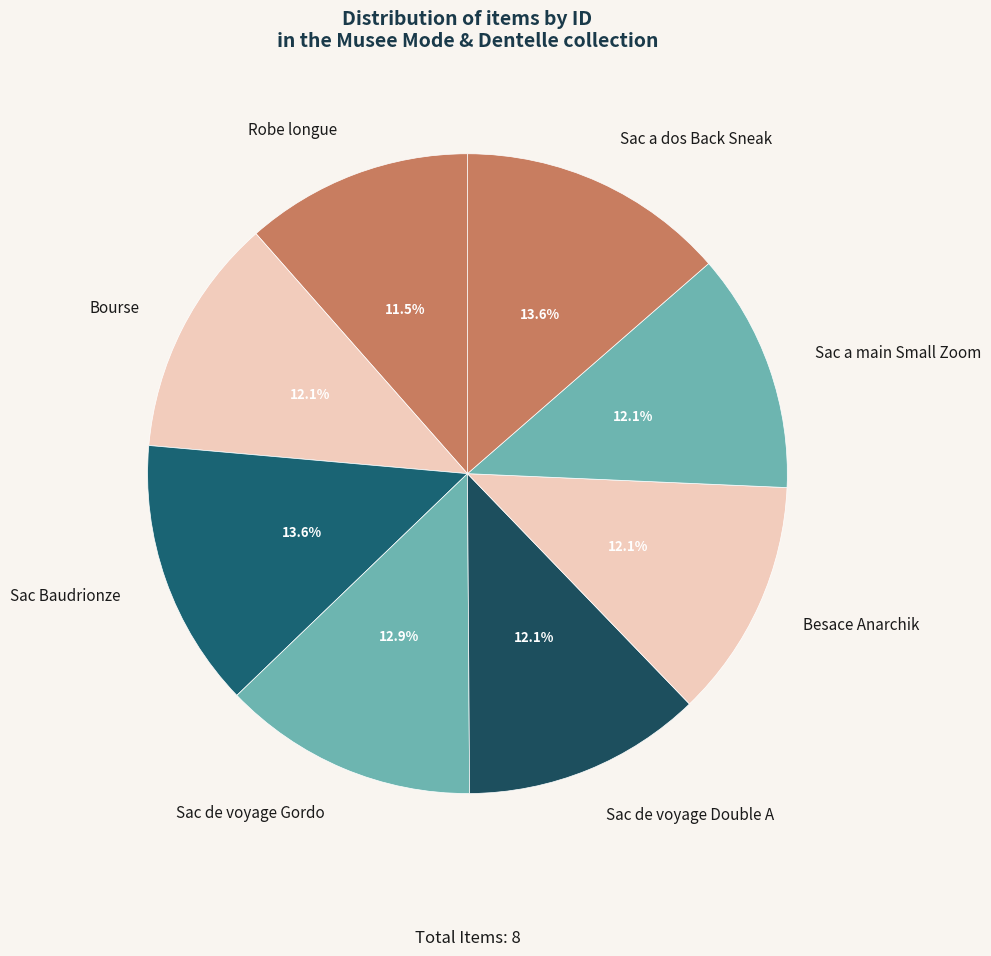

Which slice is the smallest?

Robe longue